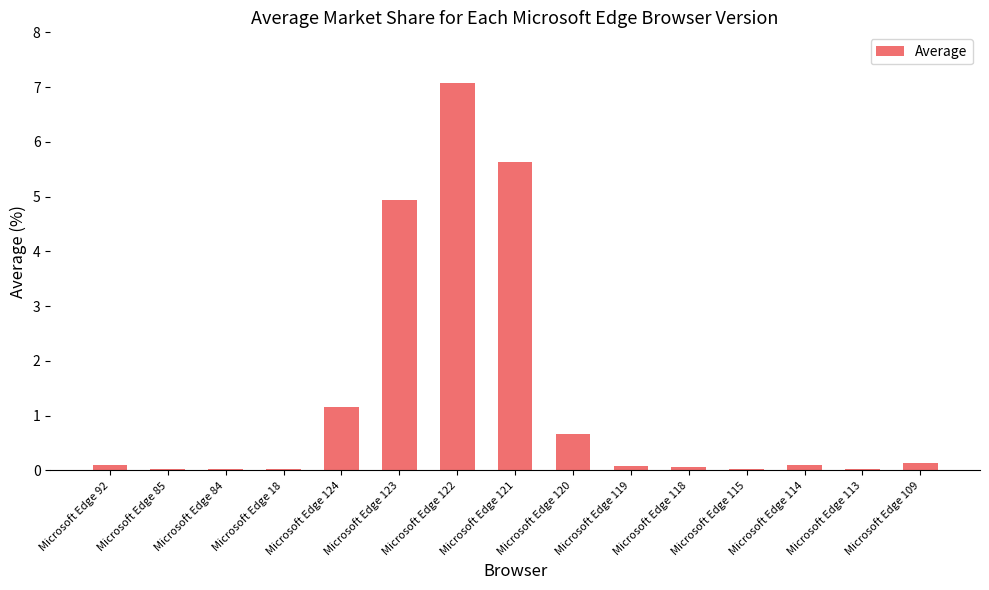

Are the bars horizontal?

No